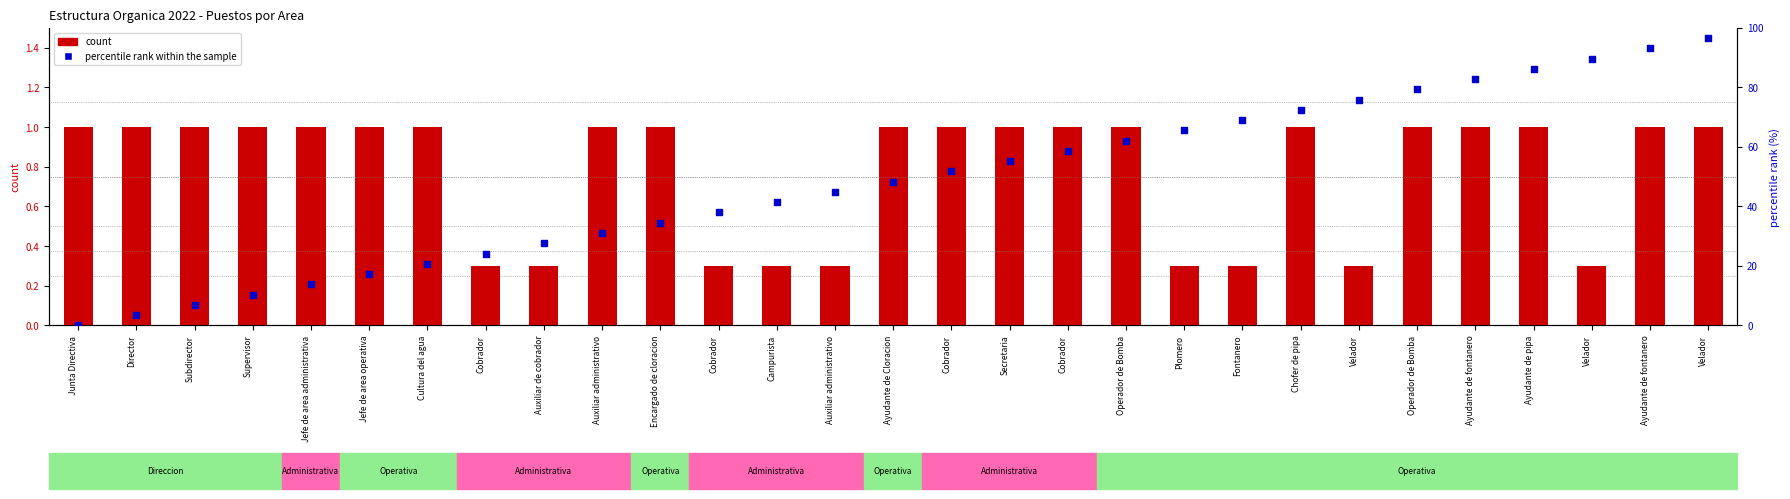

What is the total value across all series at Velador?

76.2